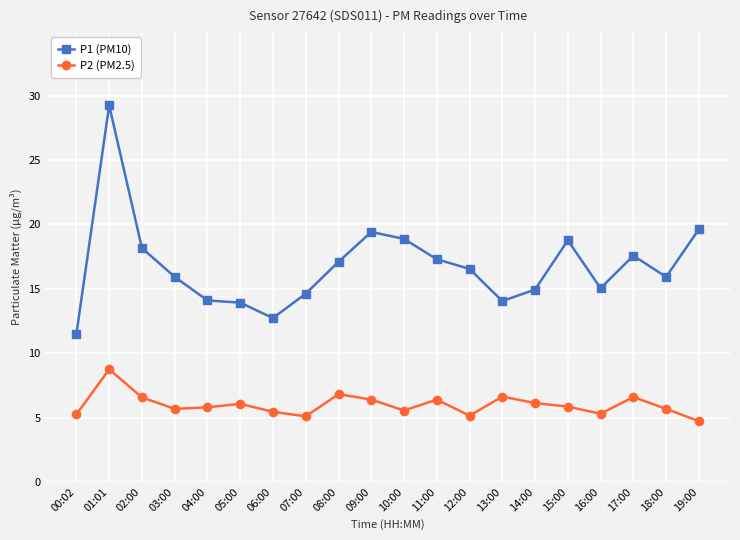

Count the number of categories in the chart.

20